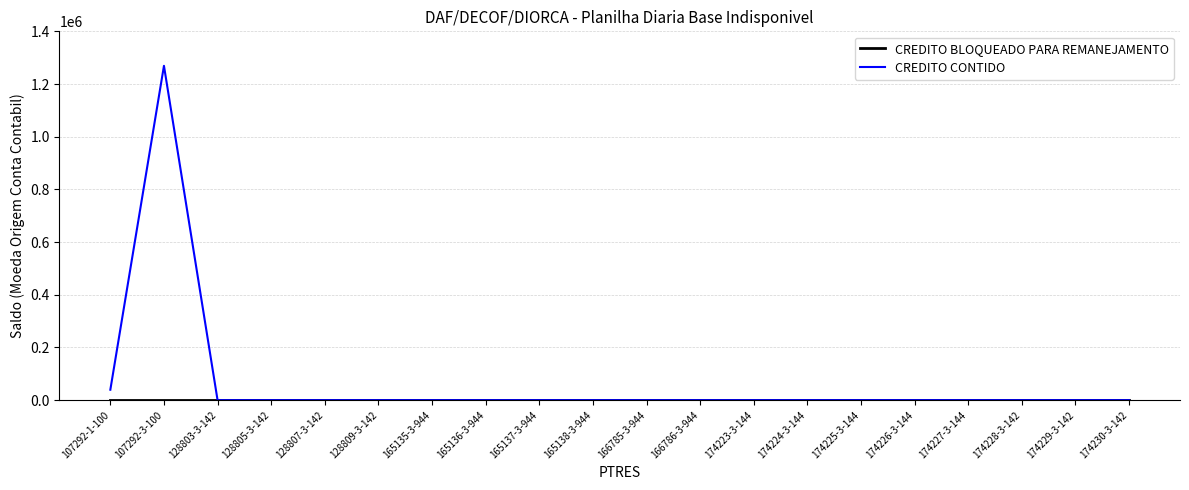

At which category is the sum across all series the highest?

107292-3-100